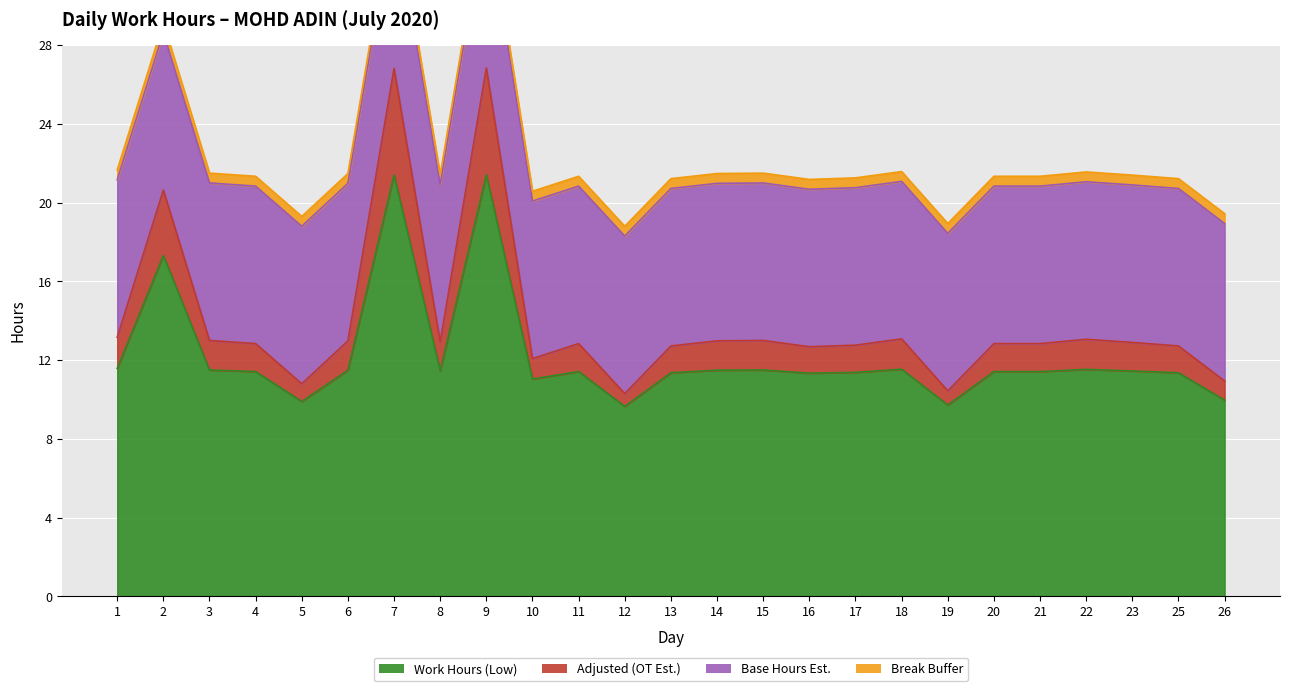

At which label is Adjusted (OT Est.) closest to 18?

2